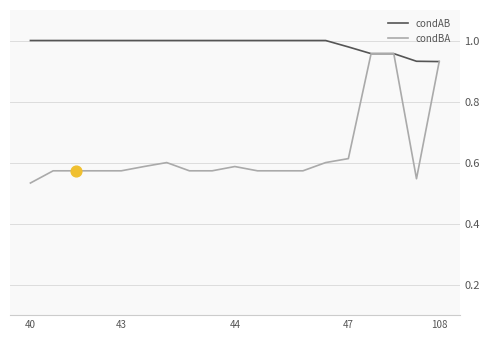

At how many categories does at least one series exceed 0?

19